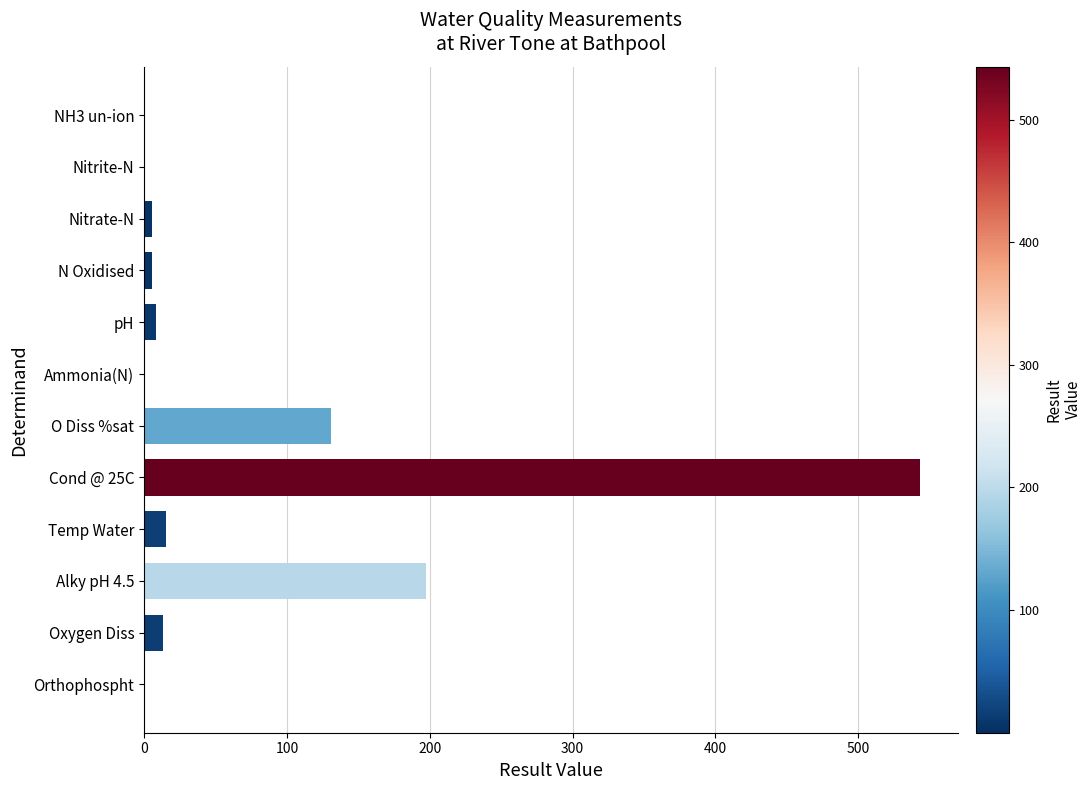

Where is the data nearest to the value 271?

Alky pH 4.5